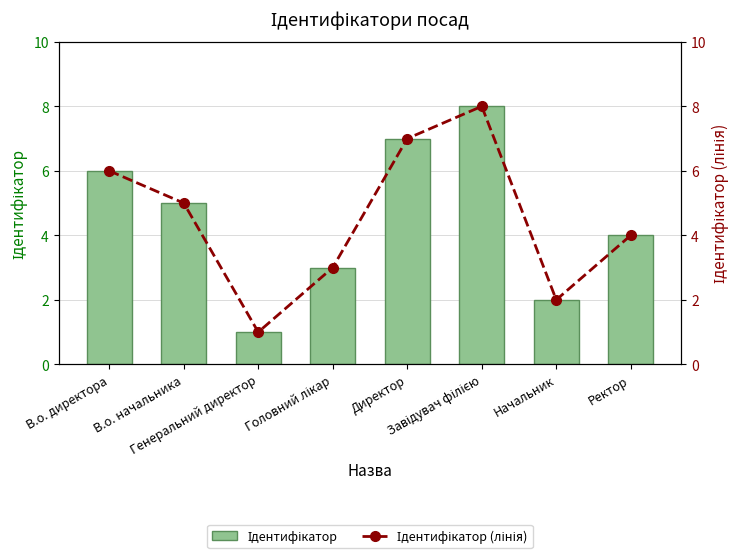

What is the minimum value for Ідентифікатор (лінія)?

1